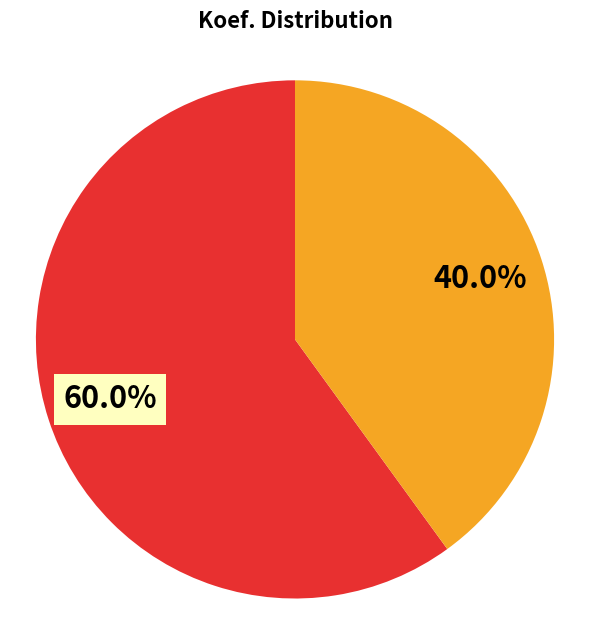

How many segments does this pie chart have?

2